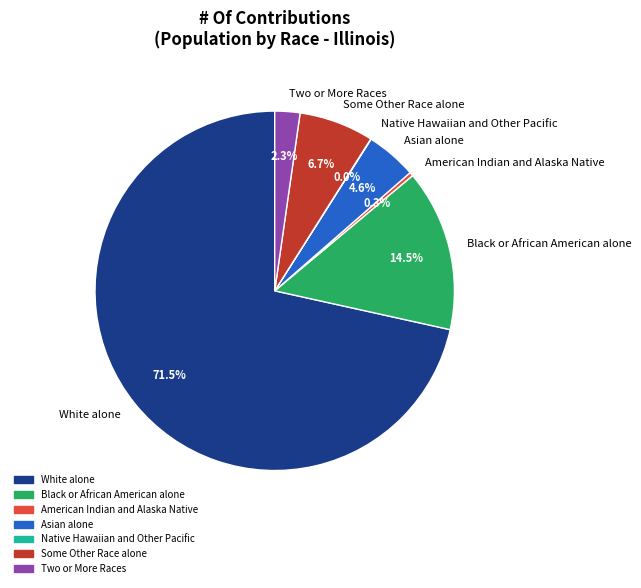

To the nearest percent, what is the average slice percentage?

14%